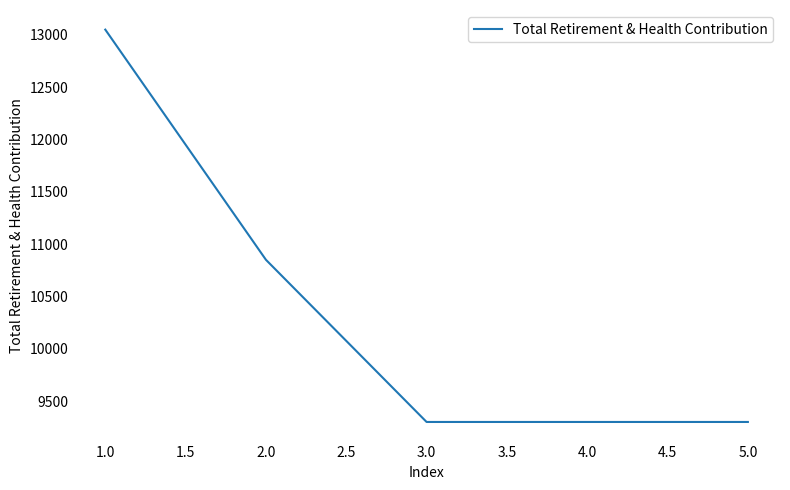

What is the sum of all values?

51800